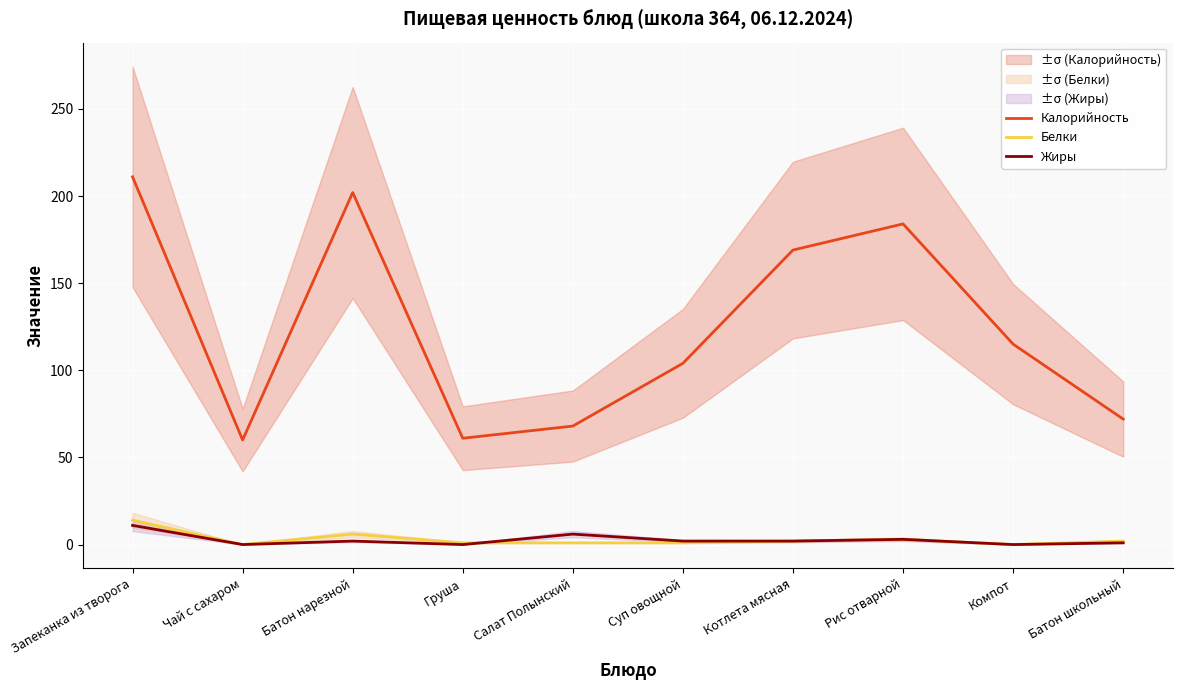

Where does the Калорийность series first go above 115?

Запеканка из творога